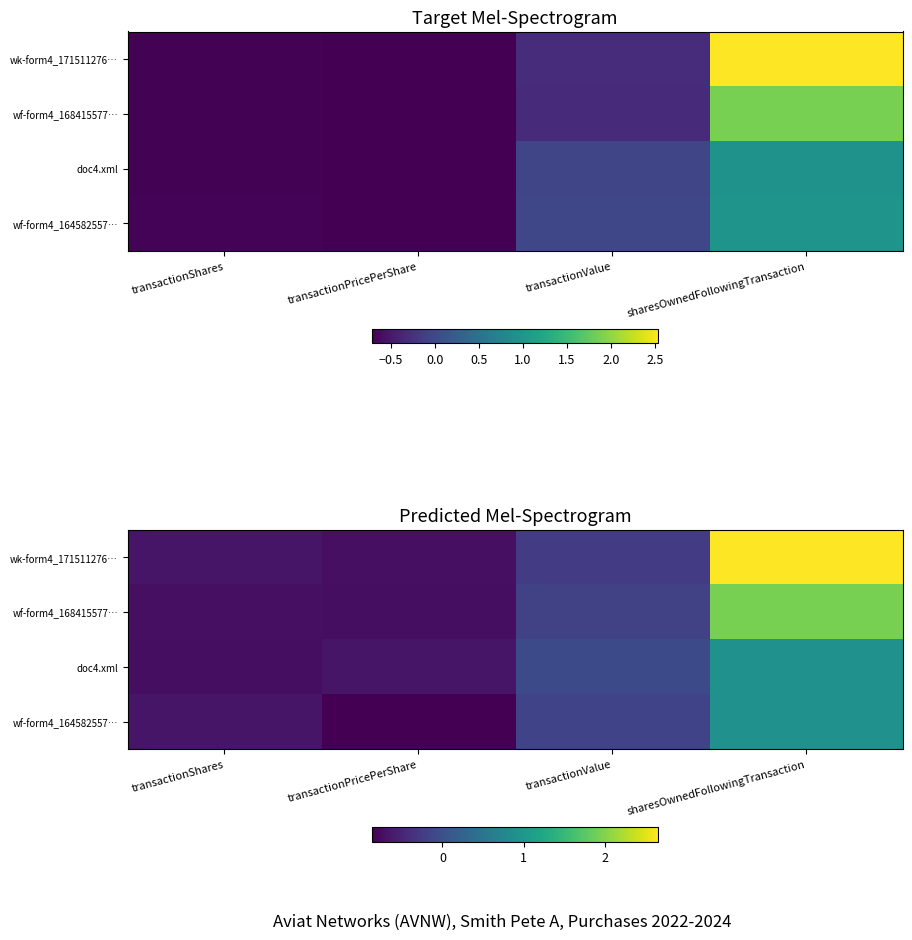

At which category is the sum across all series the highest?

sharesOwnedFollowingTransaction